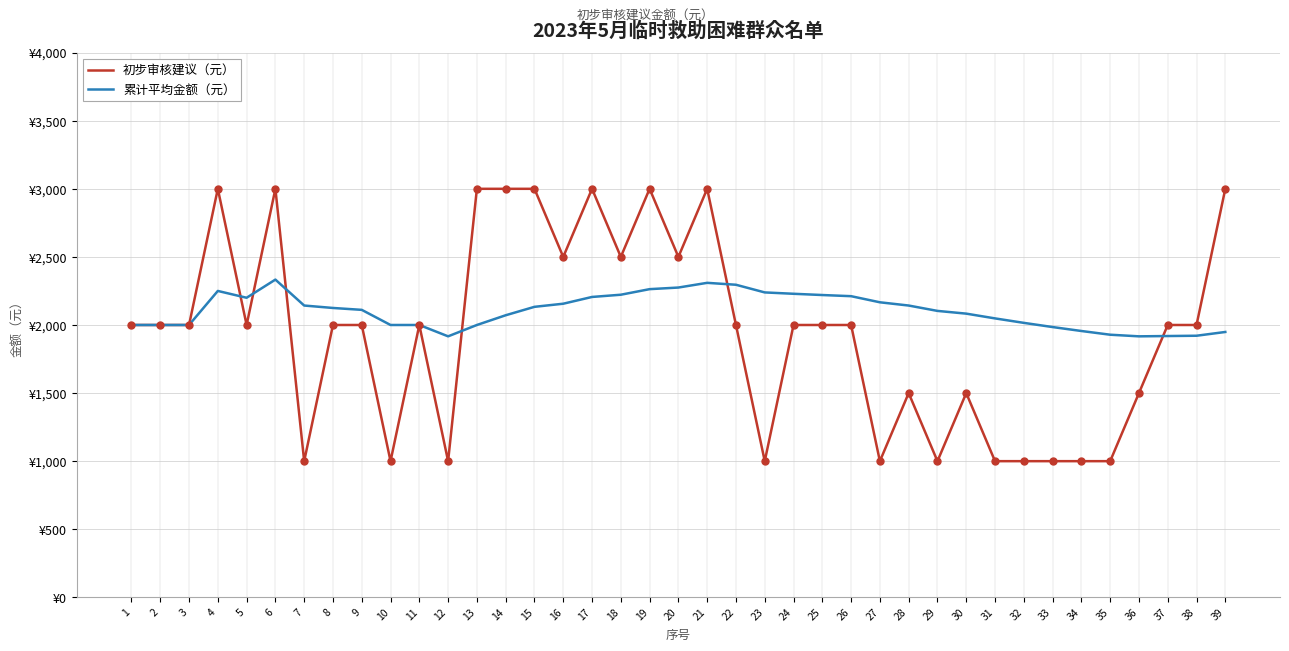

What are all the series names shown in the legend?

初步审核建议（元）, 累计平均金额（元）